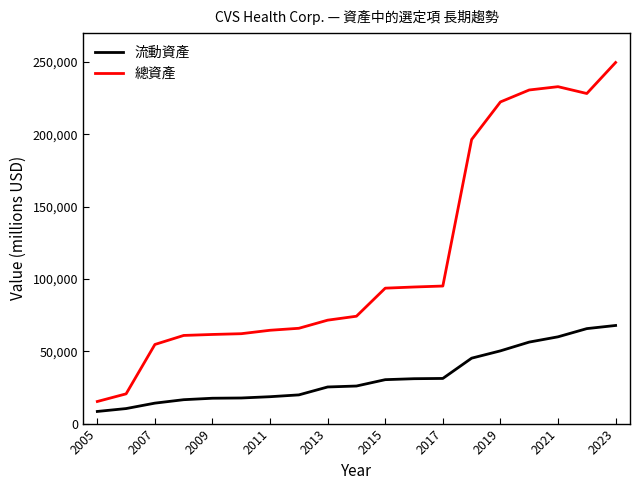

True or false: 總資產 and 流動資產 cross at least once.

False